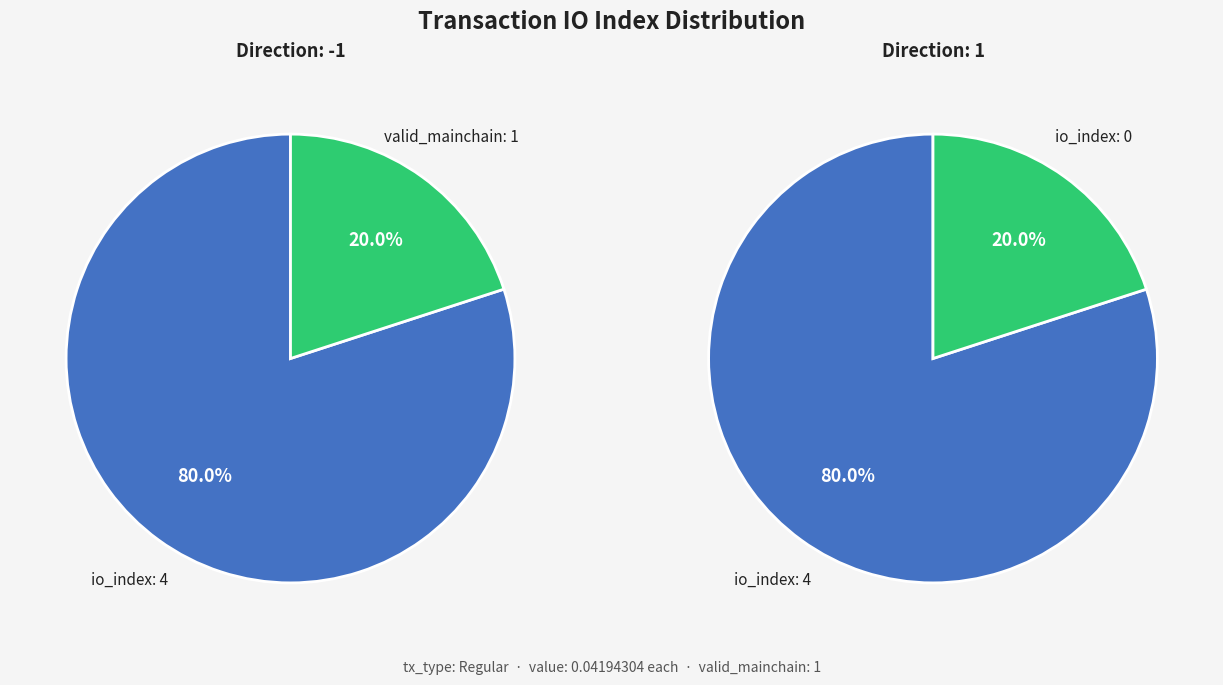

Which has a higher value, io_index=0 or io_index=4?

io_index=4